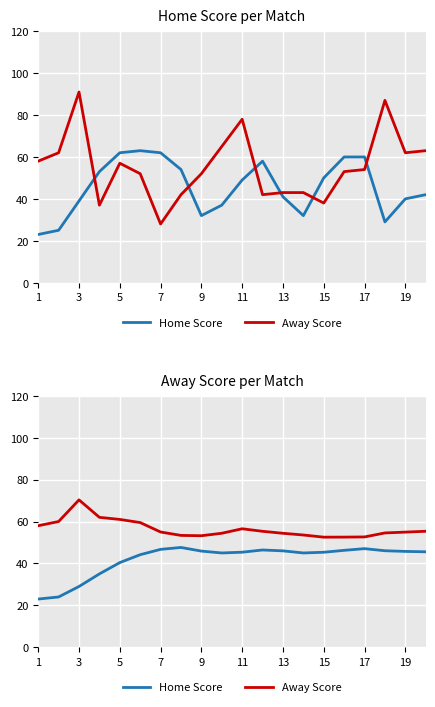

Which series has the largest range (max minus min)?

Home Score